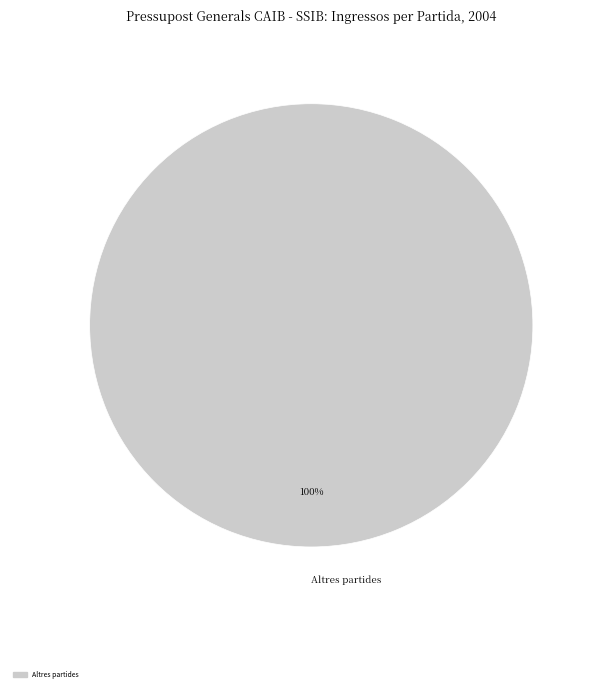

What percentage is the Altres partides slice, to the nearest percent?

100%